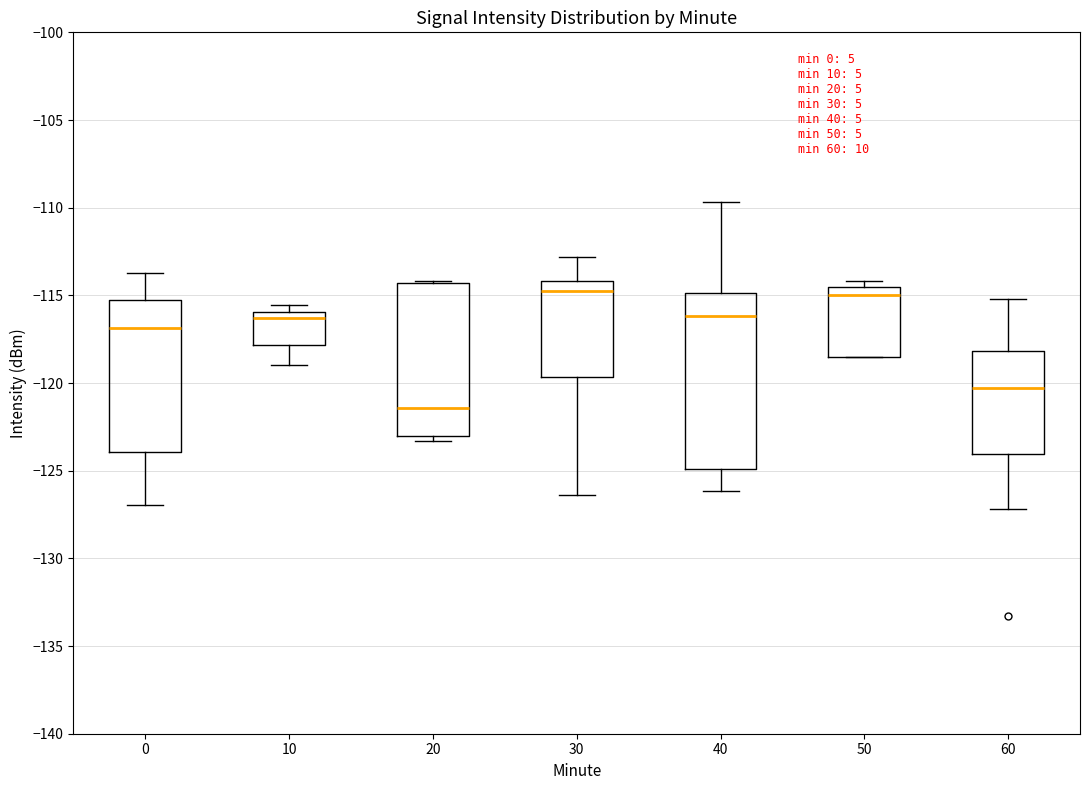

Where does the lower whisker of the box at x = 60 end on the y-axis? The values are not printed on the chart, so give them approximately, as read against the axis.

-127.0